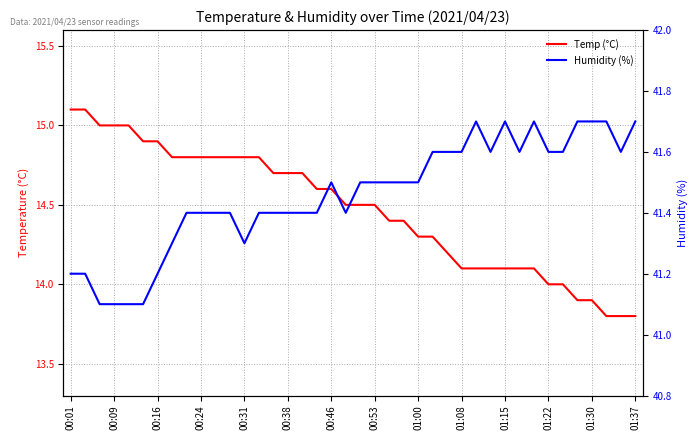

Rank the series by their maximum value, from lowest to highest.

Temp (°C), Humidity (%)